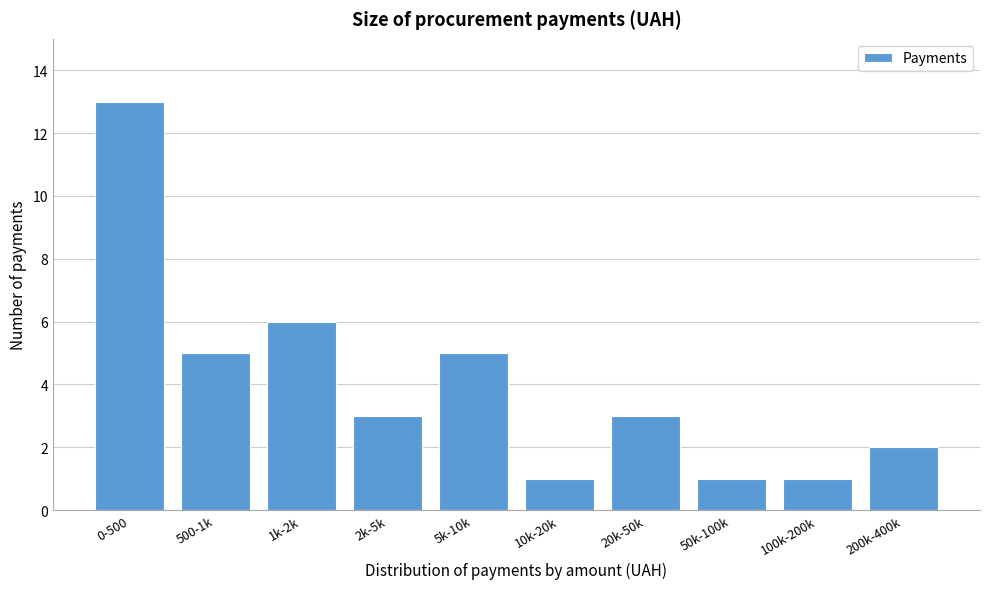

Reading left to right, transcribe all the data shown in this chart.

13	5	6	3	5	1	3	1	1	2